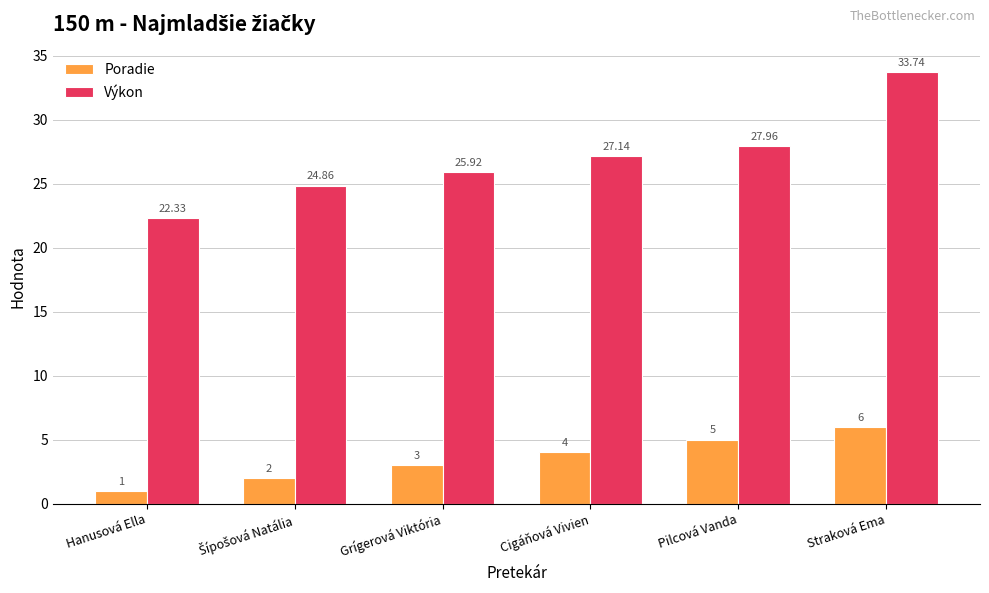

At how many categories does at least one series exceed 4?

6